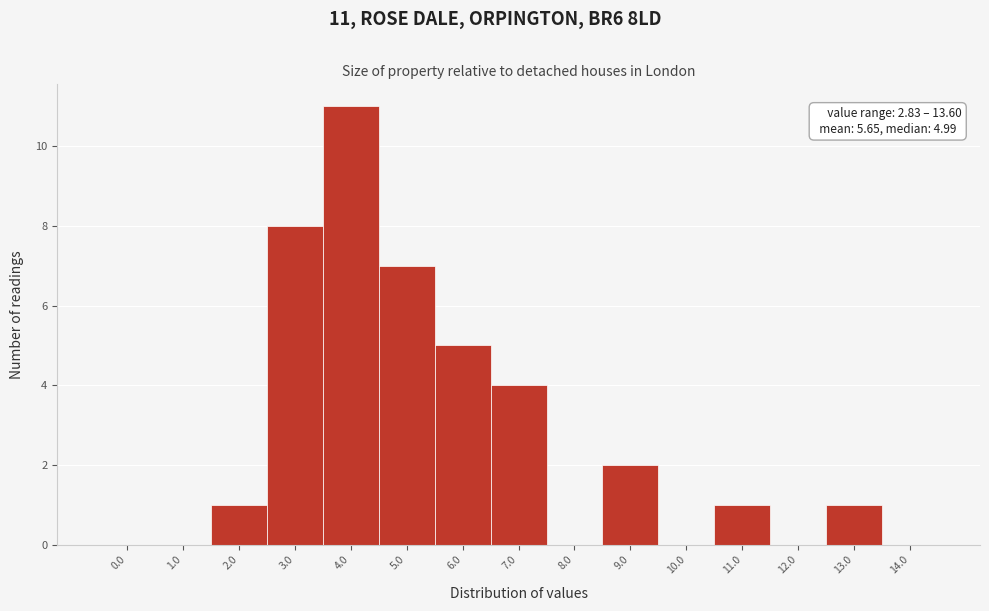

Reading right to left, list all the values displayed in this chart.

14.0=0	13.0=1	12.0=0	11.0=1	10.0=0	9.0=2	8.0=0	7.0=4	6.0=5	5.0=7	4.0=11	3.0=8	2.0=1	1.0=0	0.0=0